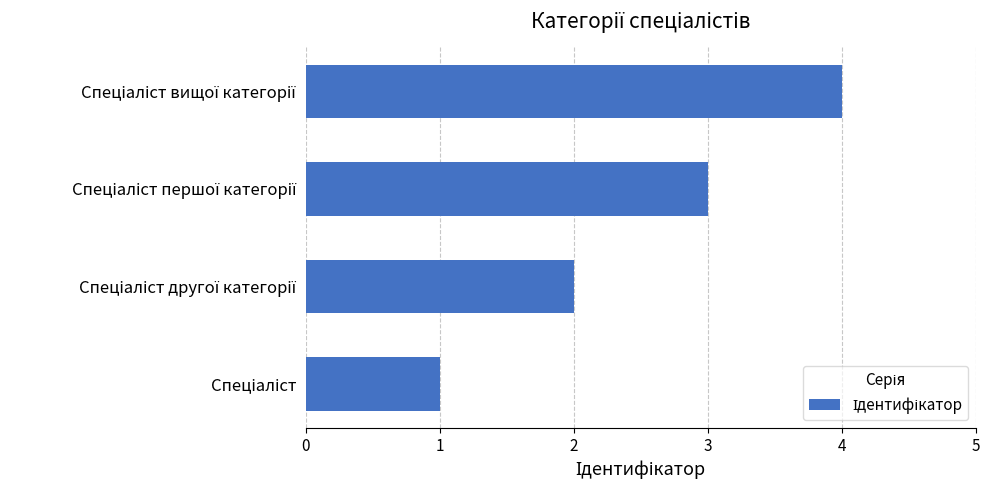

What is the difference between the maximum and minimum values?

3